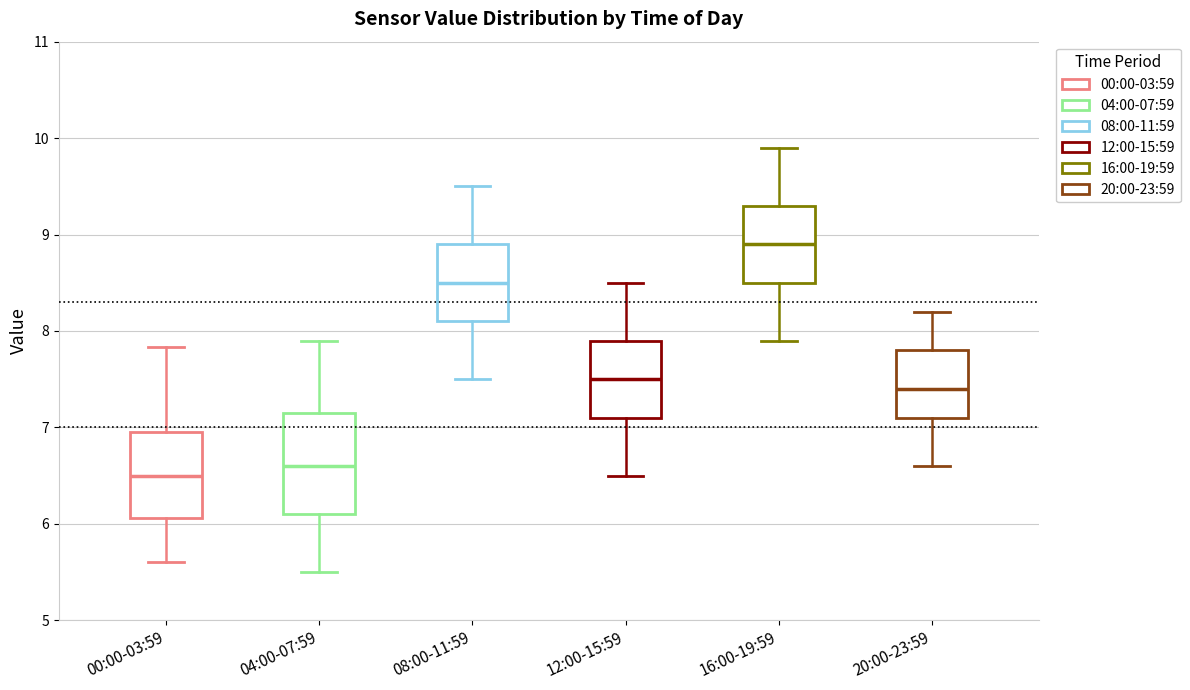

Where is the lower edge of the box for 12:00-15:59 on the y-axis? The values are not printed on the chart, so give them approximately, as read against the axis.

7.1